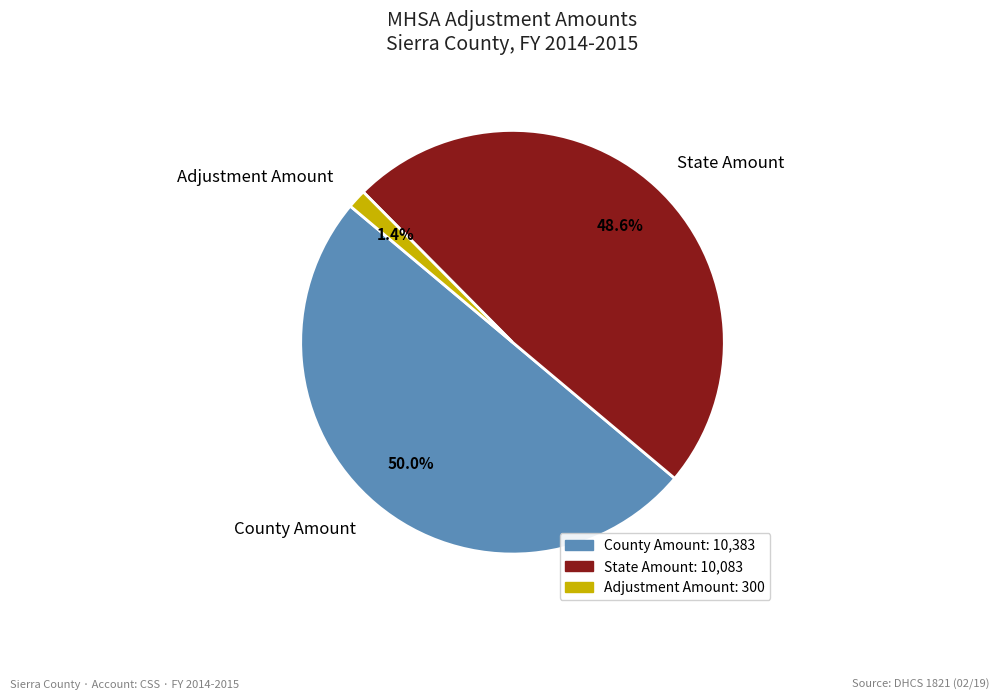

Between County Amount and Adjustment Amount, which is larger?

County Amount